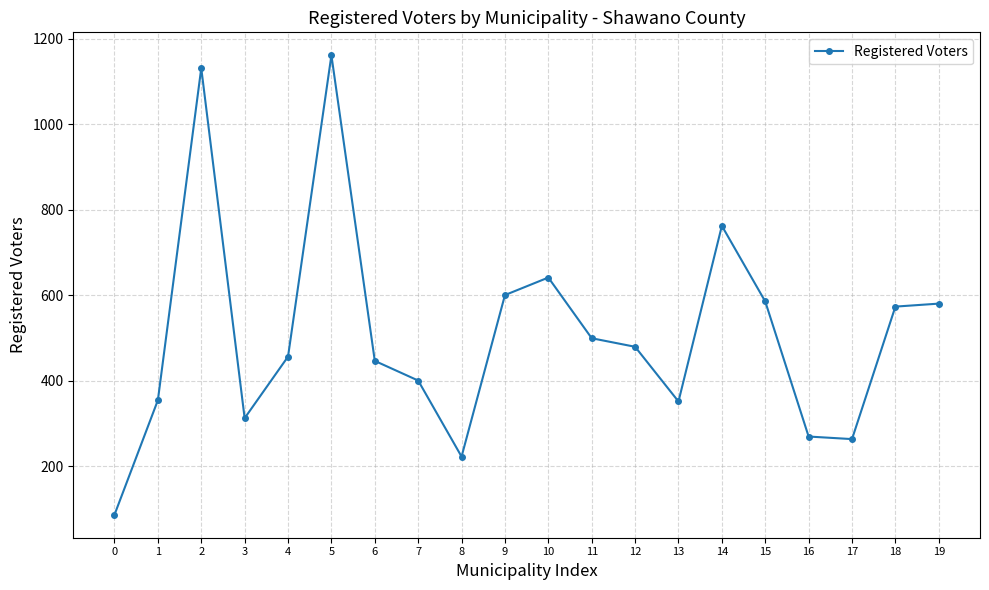

Where is the first local minimum?

3